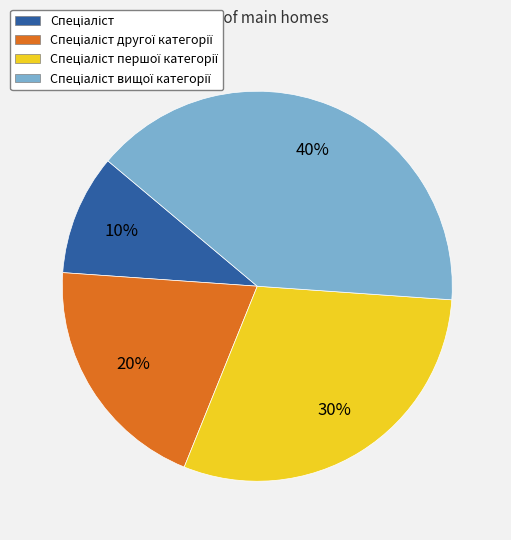

To the nearest percent, what is the average slice percentage?

25%